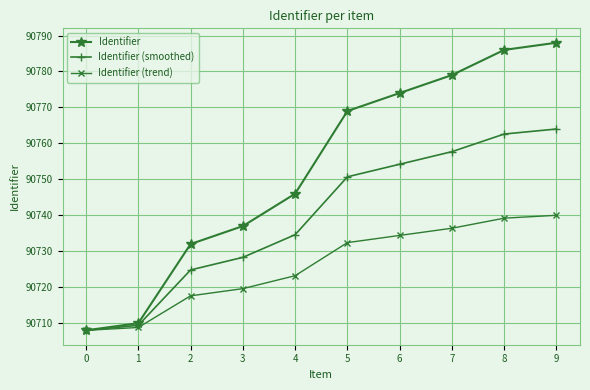

At which category is the sum across all series the highest?

9